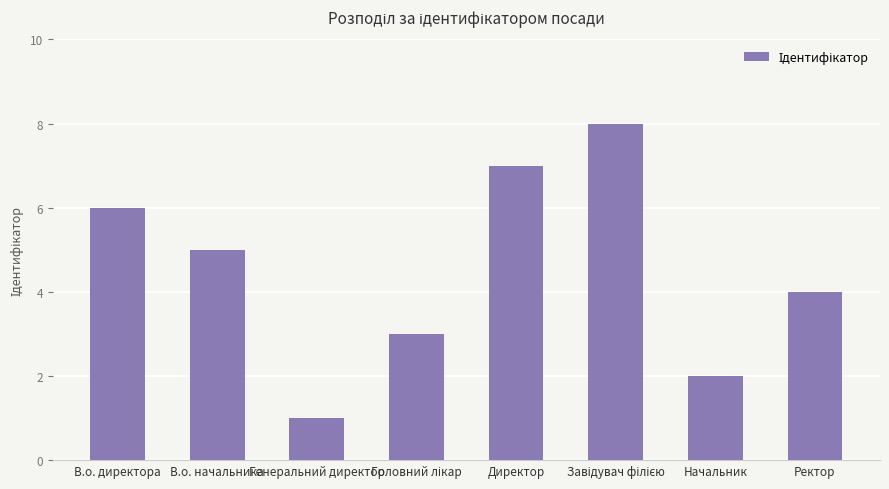

Reading left to right, transcribe all the data shown in this chart.

6	5	1	3	7	8	2	4